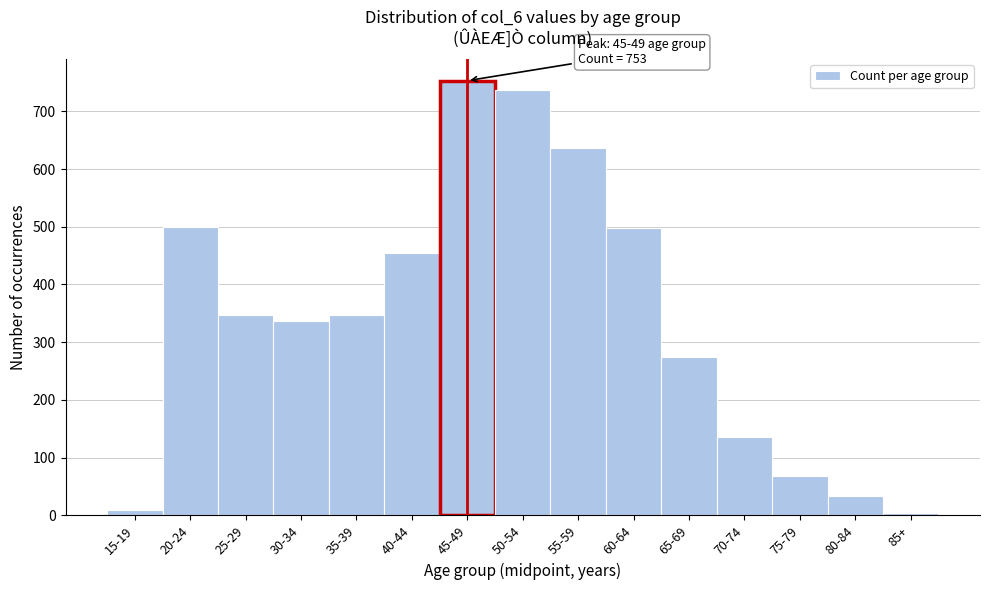

Is it true that the value at 20-24 is 274?

False